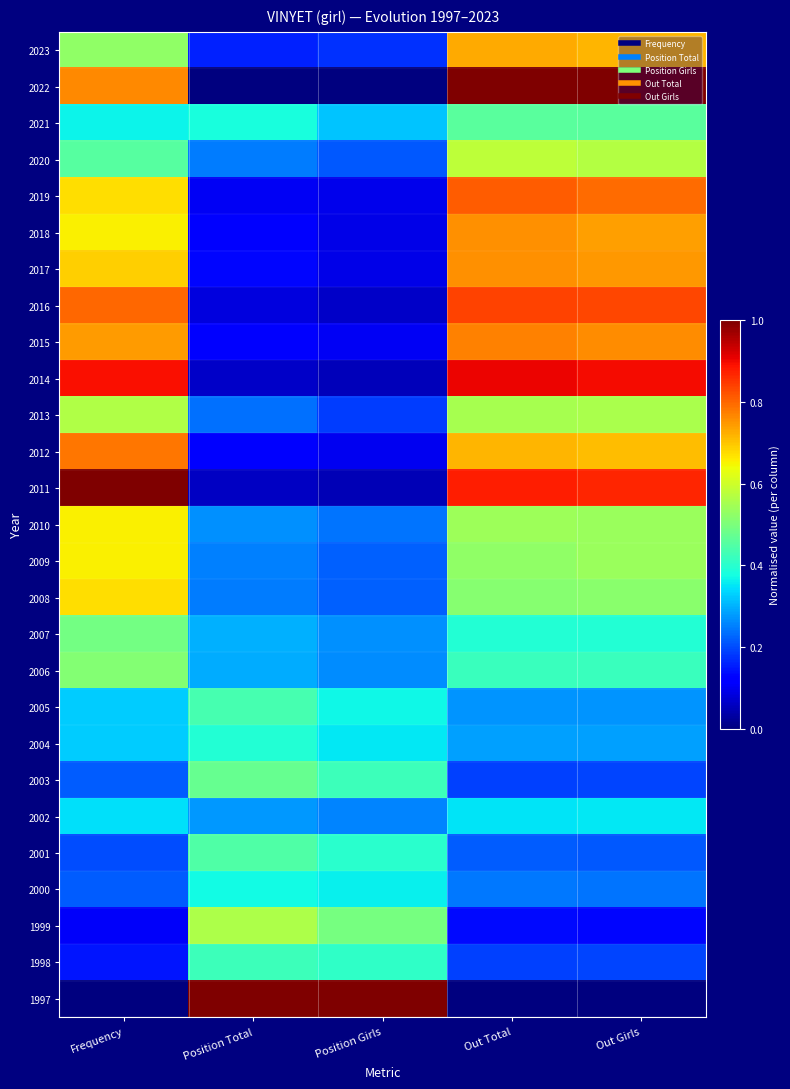

Reading right to left, transcribe all the data shown in this chart.

2023: Out Girls=0.7	Out Total=0.7	Position Girls=0.2	Position Total=0.2	Frequency=0.5
2022: Out Girls=1.0	Out Total=1.0	Position Girls=0.0	Position Total=0.0	Frequency=0.8
2021: Out Girls=0.5	Out Total=0.5	Position Girls=0.3	Position Total=0.4	Frequency=0.4
2020: Out Girls=0.6	Out Total=0.6	Position Girls=0.2	Position Total=0.2	Frequency=0.5
2019: Out Girls=0.8	Out Total=0.8	Position Girls=0.1	Position Total=0.1	Frequency=0.7
2018: Out Girls=0.7	Out Total=0.8	Position Girls=0.1	Position Total=0.1	Frequency=0.7
2017: Out Girls=0.7	Out Total=0.8	Position Girls=0.1	Position Total=0.1	Frequency=0.7
2016: Out Girls=0.8	Out Total=0.8	Position Girls=0.1	Position Total=0.1	Frequency=0.8
2015: Out Girls=0.8	Out Total=0.8	Position Girls=0.1	Position Total=0.1	Frequency=0.7
2014: Out Girls=0.9	Out Total=0.9	Position Girls=0.1	Position Total=0.1	Frequency=0.9
2013: Out Girls=0.6	Out Total=0.6	Position Girls=0.2	Position Total=0.2	Frequency=0.6
2012: Out Girls=0.7	Out Total=0.7	Position Girls=0.1	Position Total=0.1	Frequency=0.8
2011: Out Girls=0.9	Out Total=0.9	Position Girls=0.0	Position Total=0.1	Frequency=1.0
2010: Out Girls=0.5	Out Total=0.5	Position Girls=0.2	Position Total=0.3	Frequency=0.7
2009: Out Girls=0.5	Out Total=0.5	Position Girls=0.2	Position Total=0.3	Frequency=0.7
2008: Out Girls=0.5	Out Total=0.5	Position Girls=0.2	Position Total=0.2	Frequency=0.7
2007: Out Girls=0.4	Out Total=0.4	Position Girls=0.3	Position Total=0.3	Frequency=0.5
2006: Out Girls=0.4	Out Total=0.4	Position Girls=0.3	Position Total=0.3	Frequency=0.5
2005: Out Girls=0.3	Out Total=0.3	Position Girls=0.4	Position Total=0.4	Frequency=0.3
2004: Out Girls=0.3	Out Total=0.3	Position Girls=0.4	Position Total=0.4	Frequency=0.3
2003: Out Girls=0.2	Out Total=0.2	Position Girls=0.4	Position Total=0.5	Frequency=0.2
2002: Out Girls=0.4	Out Total=0.4	Position Girls=0.3	Position Total=0.3	Frequency=0.3
2001: Out Girls=0.2	Out Total=0.2	Position Girls=0.4	Position Total=0.4	Frequency=0.2
2000: Out Girls=0.2	Out Total=0.2	Position Girls=0.4	Position Total=0.4	Frequency=0.2
1999: Out Girls=0.1	Out Total=0.1	Position Girls=0.5	Position Total=0.6	Frequency=0.1
1998: Out Girls=0.2	Out Total=0.2	Position Girls=0.4	Position Total=0.4	Frequency=0.1
1997: Out Girls=0.0	Out Total=0.0	Position Girls=1.0	Position Total=1.0	Frequency=0.0